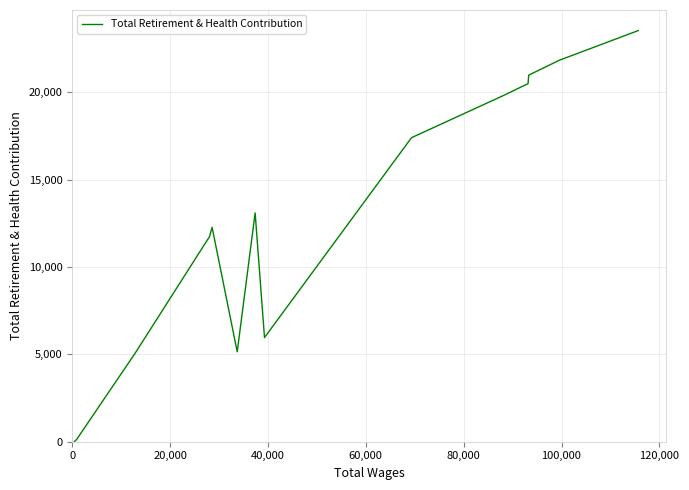

What is the maximum value shown in the chart?

23536